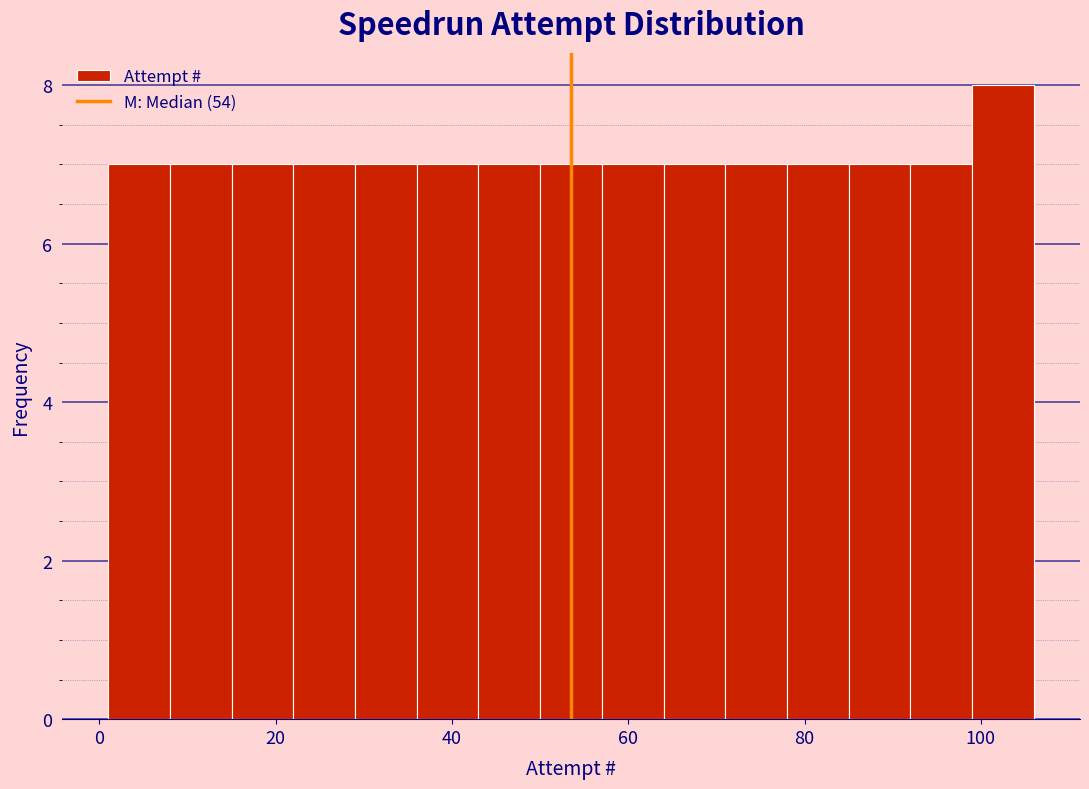

Around what value on the x-axis is the tallest bar? Give the approximate position of its centre, as read against the axis.

102